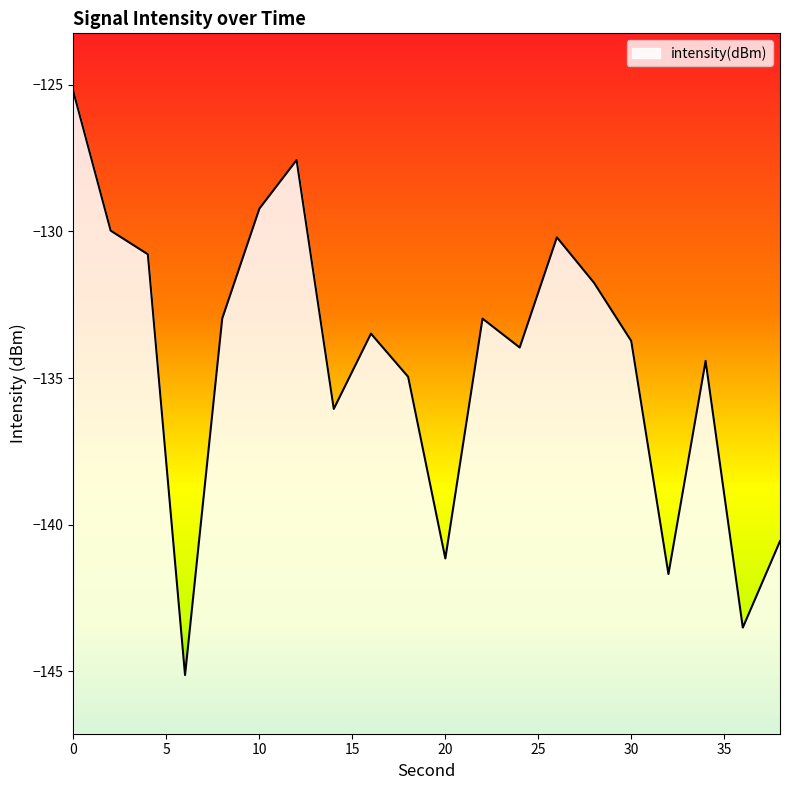

What is the average value?

-134.5